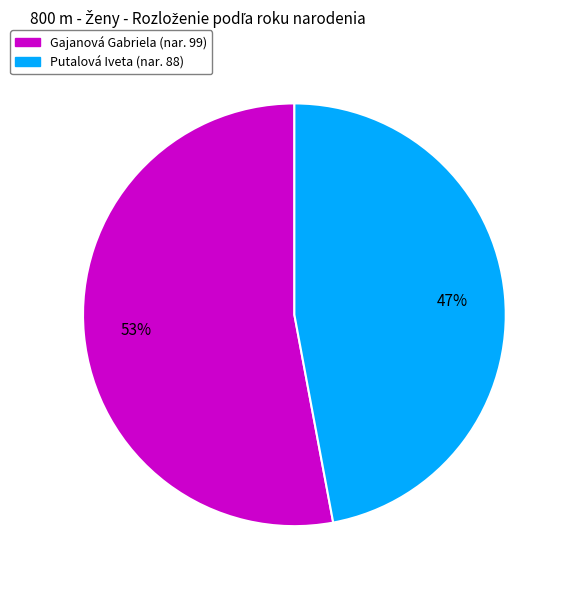

To the nearest percent, what is the combined percentage of Gajanová Gabriela and Putalová Iveta?

100%